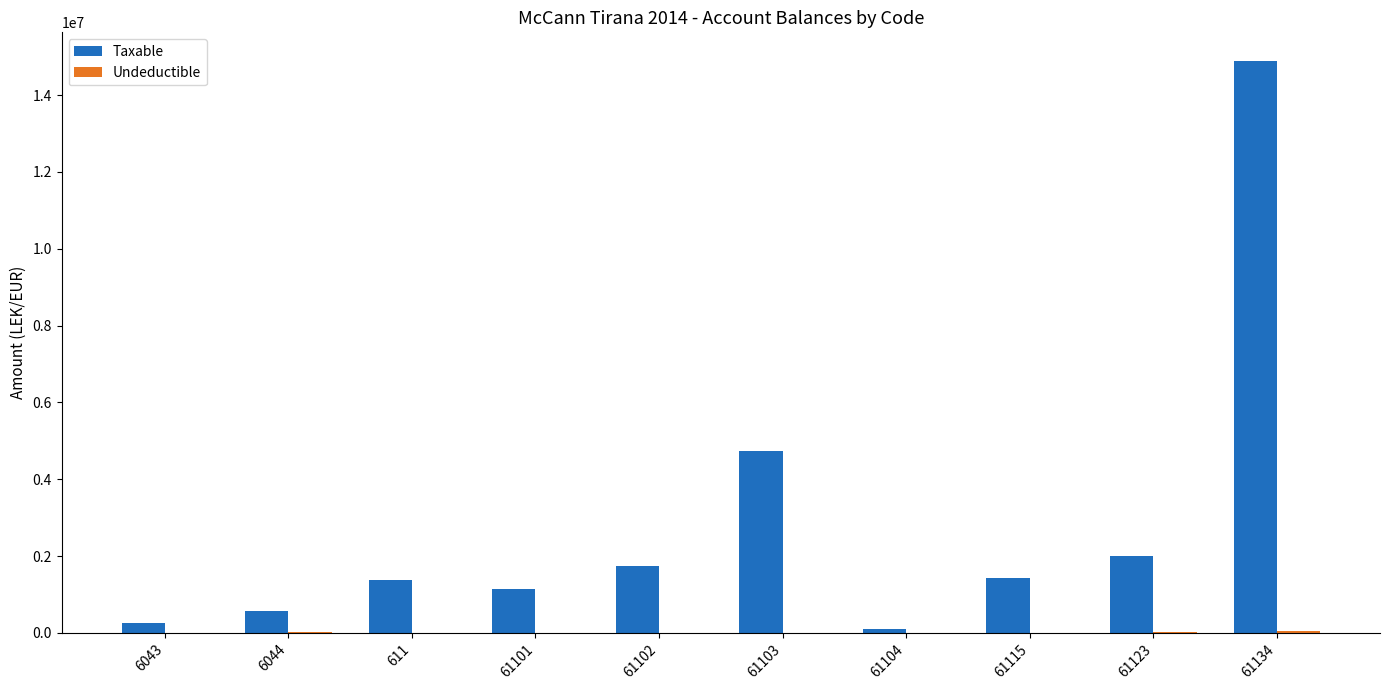

What is the total value across all series at 61104?

105900.0